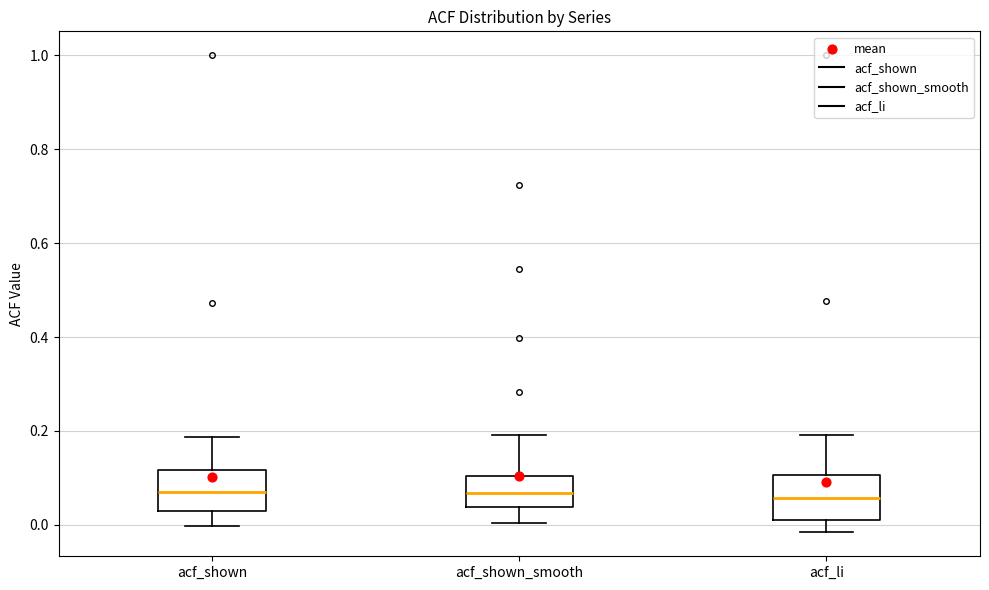

Reading left to right, transcribe this box plot: for each box, give where its median line is, the range the box spans, and where its two whiskers end, as read against the y-axis. The values are not printed on the chart, so give them approximately, as read against the axis.

acf_shown: median 0.06, box 0.02 to 0.12, whiskers 0.00 to 0.18
acf_shown_smooth: median 0.06, box 0.04 to 0.10, whiskers 0.00 to 0.20
acf_li: median 0.06, box 0.02 to 0.10, whiskers -0.02 to 0.20